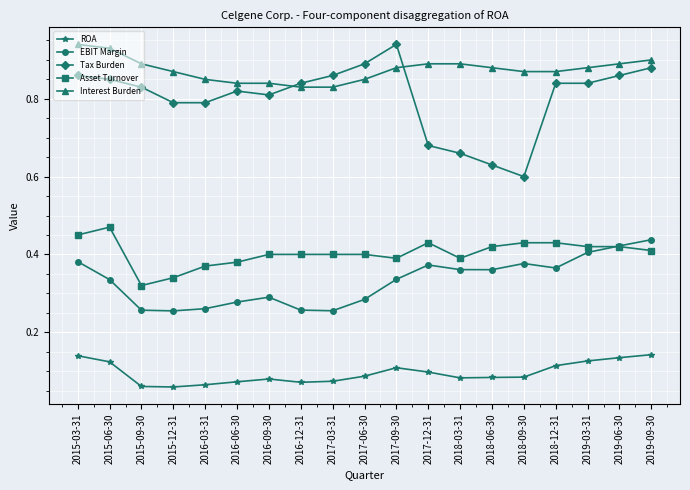

True or false: Asset Turnover and ROA intersect in this chart.

False